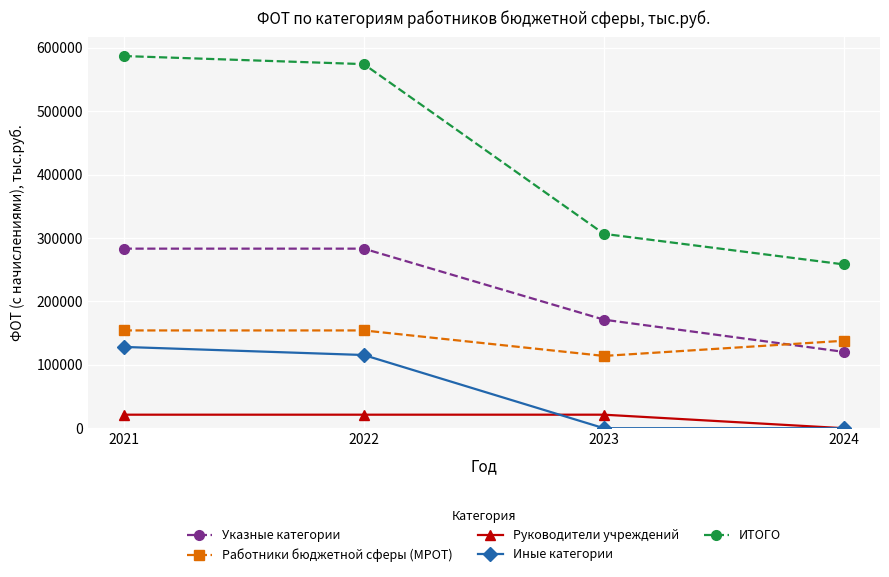

At which category is the sum across all series the highest?

2021